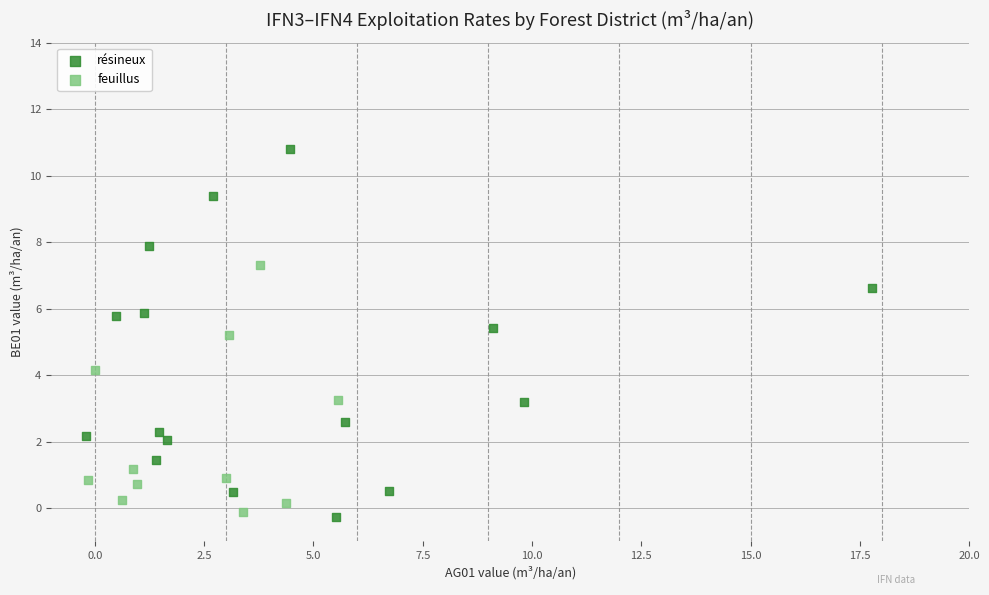

Which series contains the highest Y value?

résineux